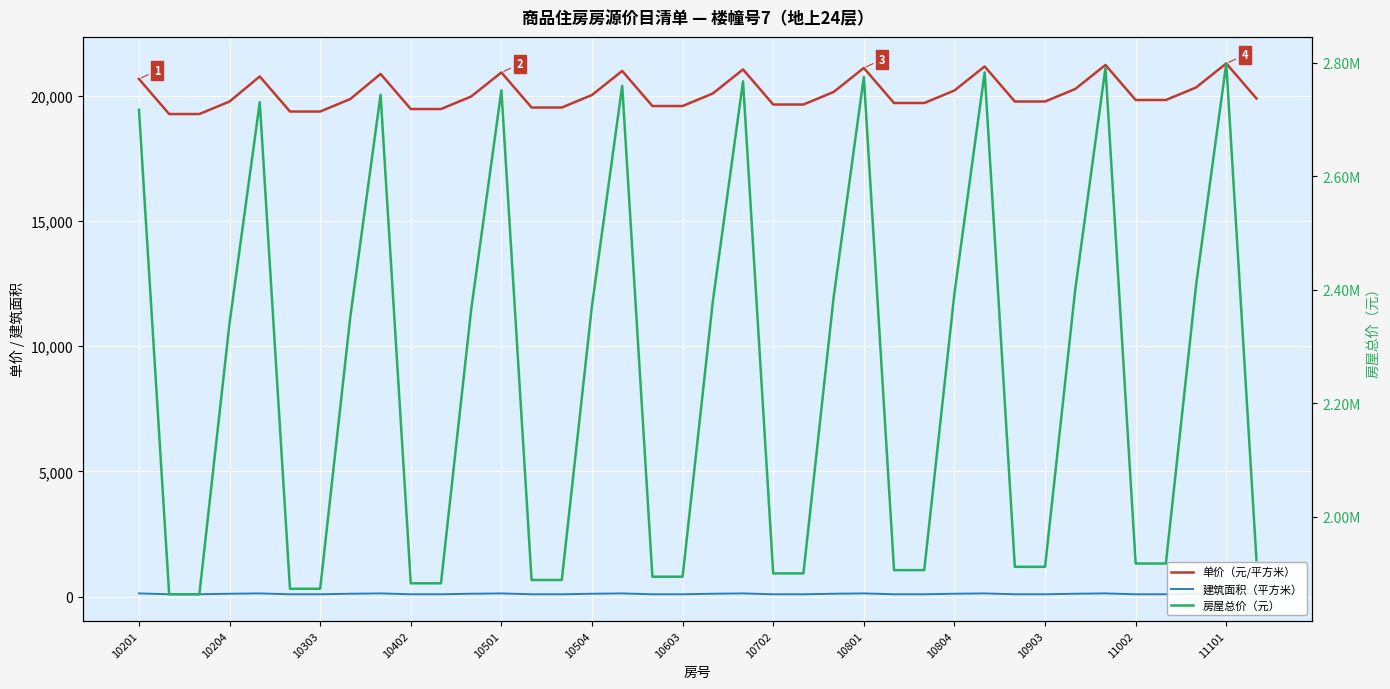

How many series are shown in this chart?

3